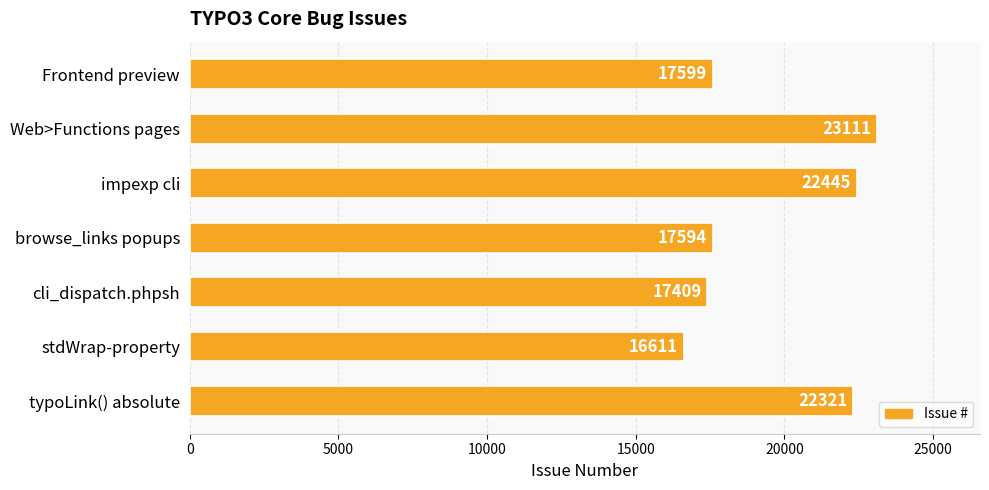

What is the minimum value shown in the chart?

16611